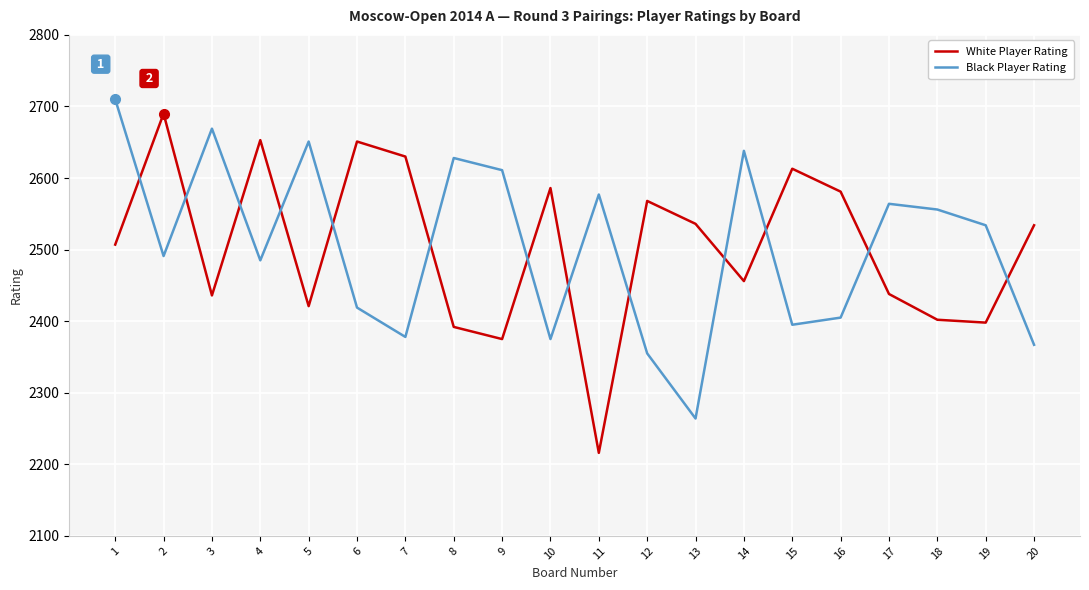

Where do White Player Rating and Black Player Rating first cross each other?

1 and 2